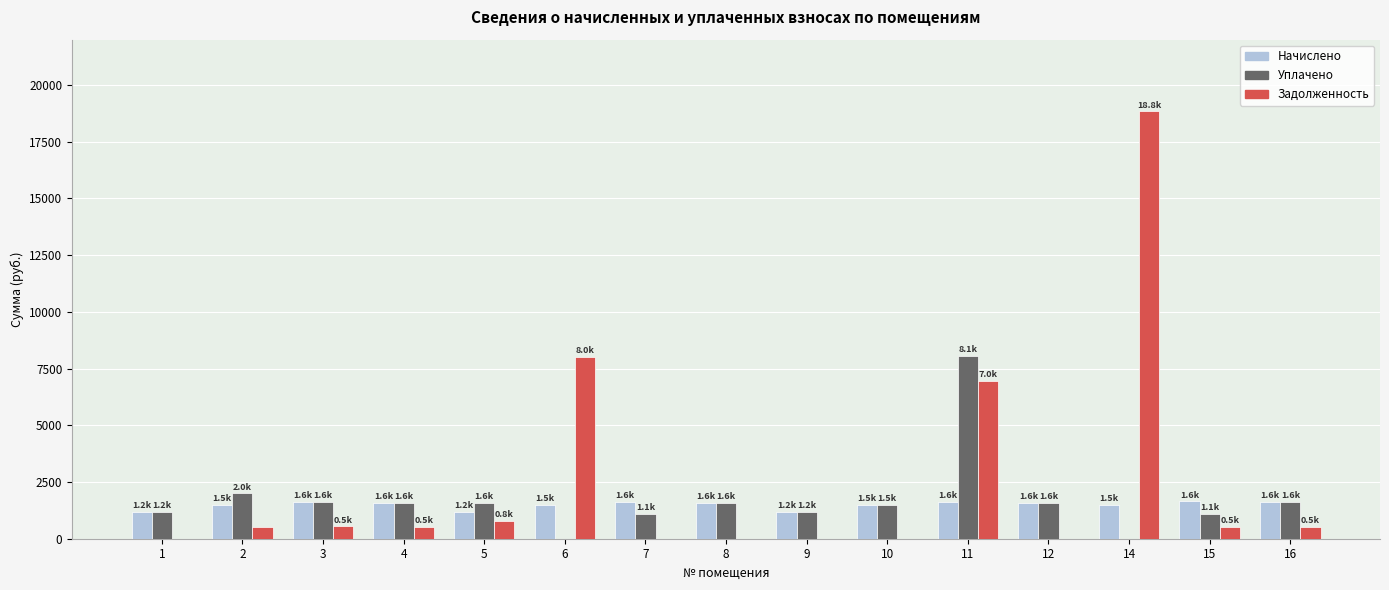

Is it true that Задолженность equals 536.0 at 15?

True